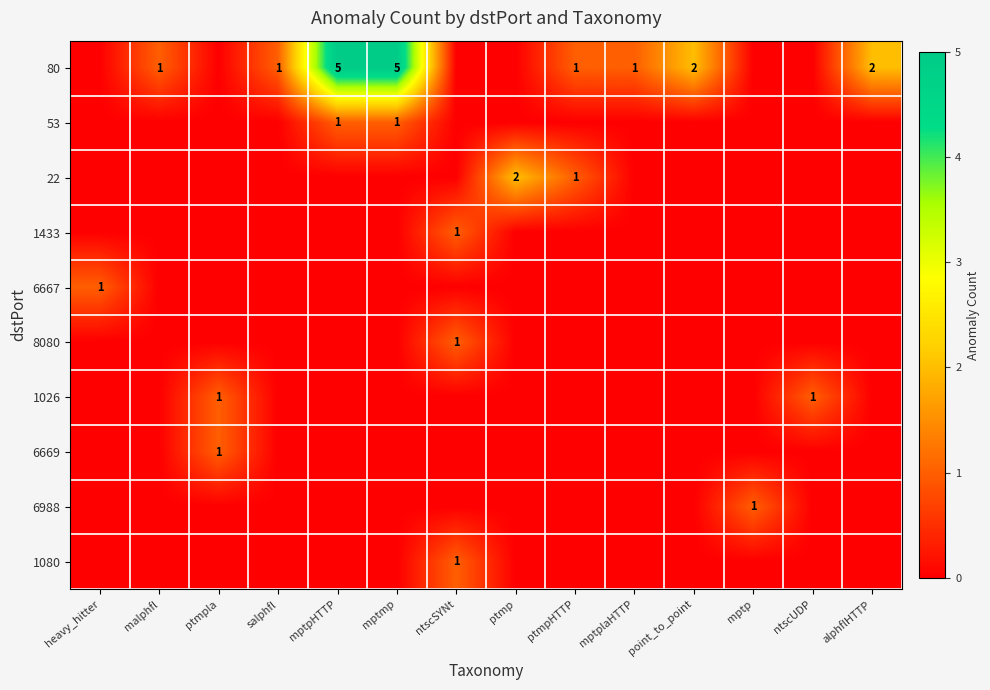

True or false: 22 has a value of 1 at ptmpHTTP.

True